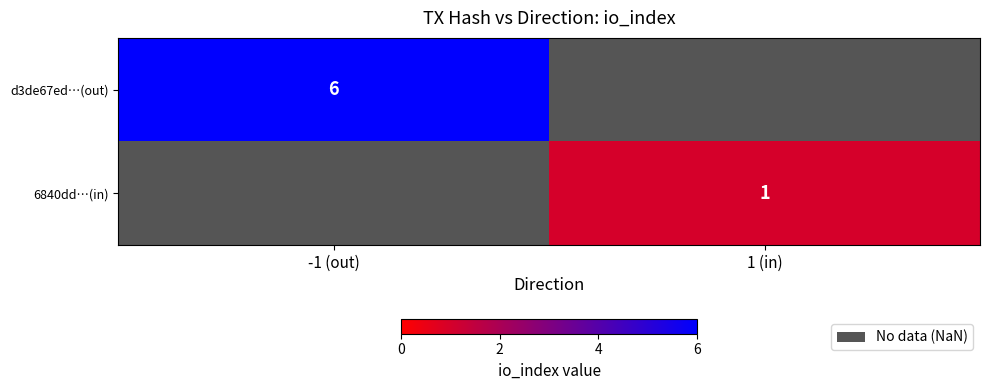

The 6840dd…(in) series shows 2 at 1 (in). True or false?

False